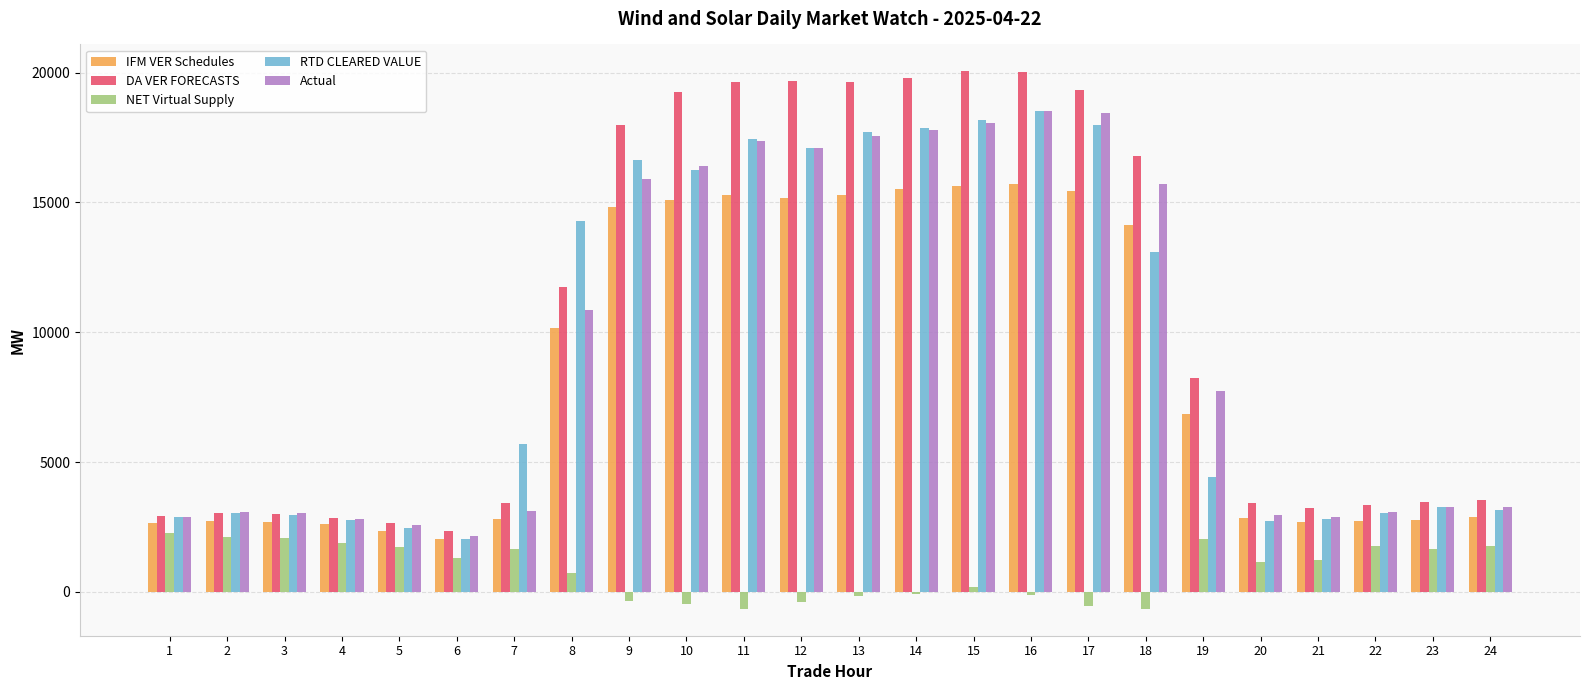

What is the smallest value displayed?

-650.2